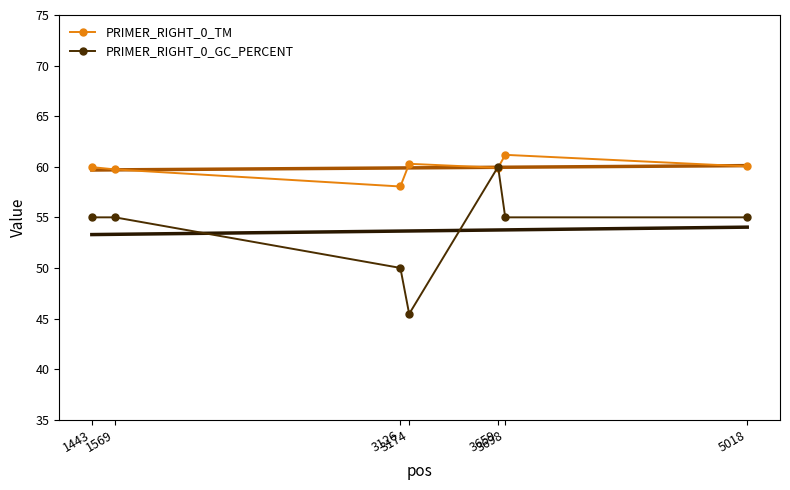

At which category is the sum across all series the highest?

3659